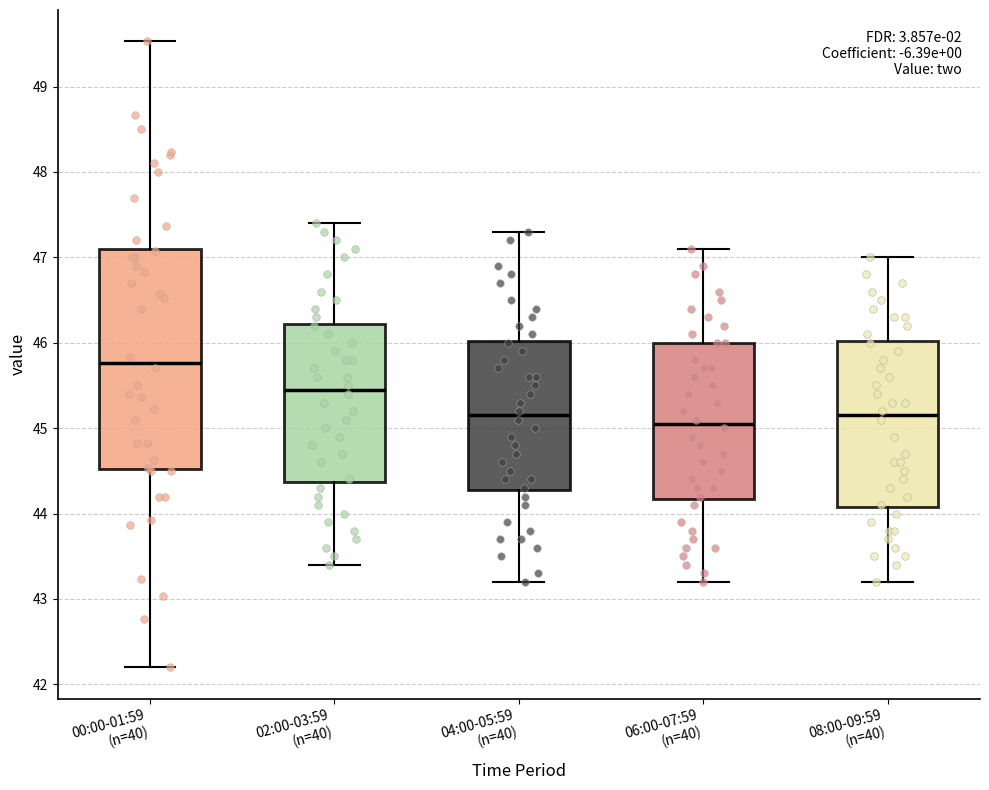

Which box has the lowest median line?

06:00-07:59 (n=40)